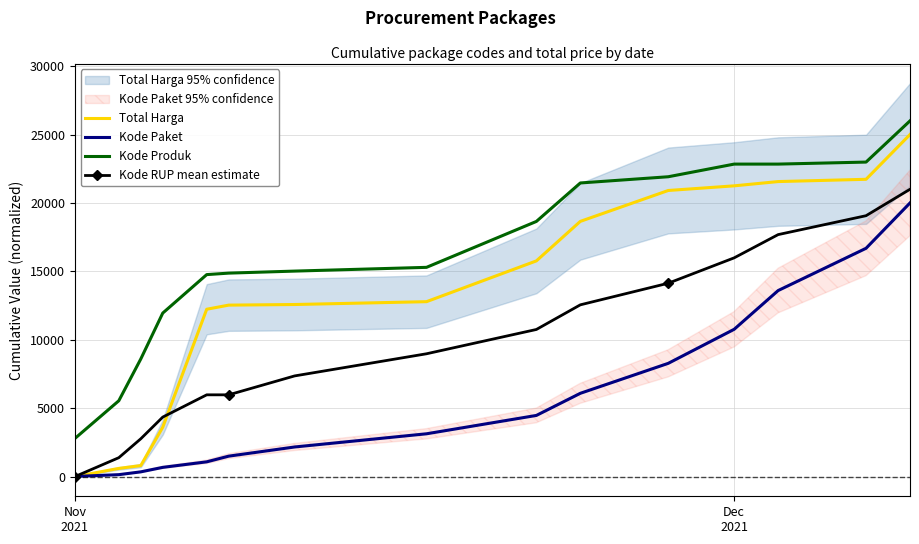

What is the sum of all Kode Produk values?

245513.0